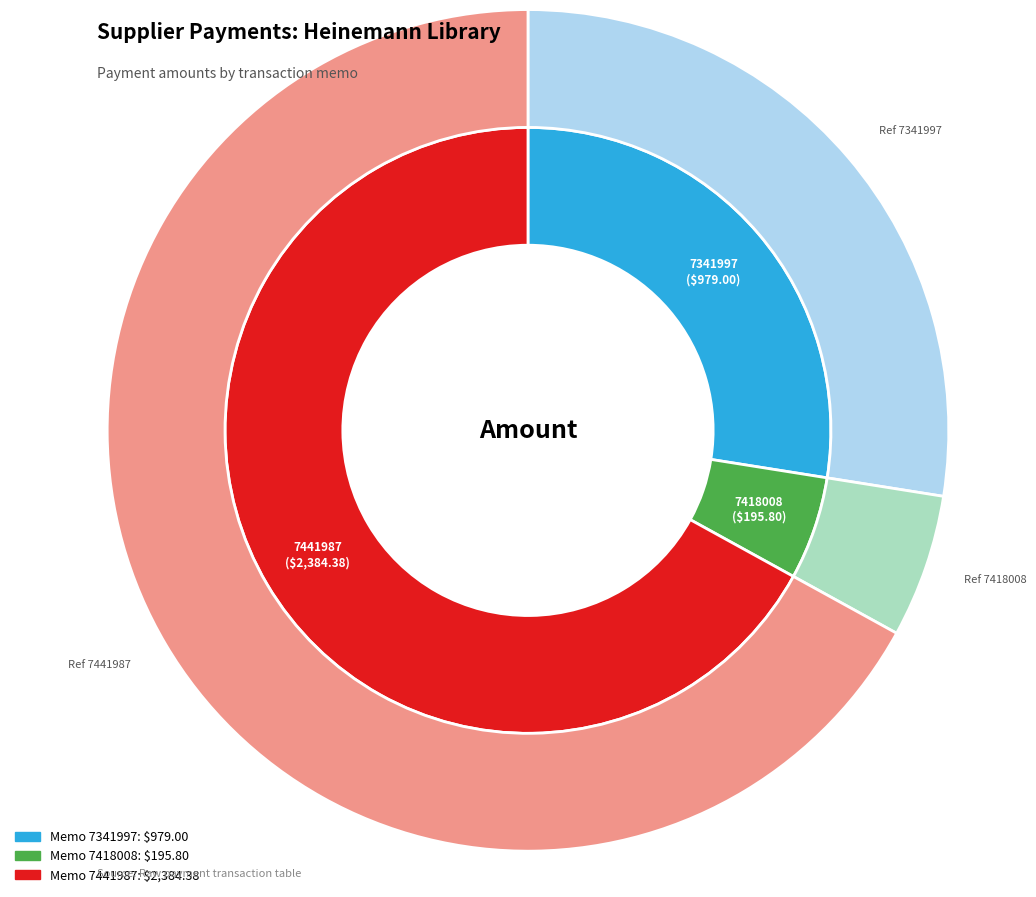

How many slices are in this pie chart?

3